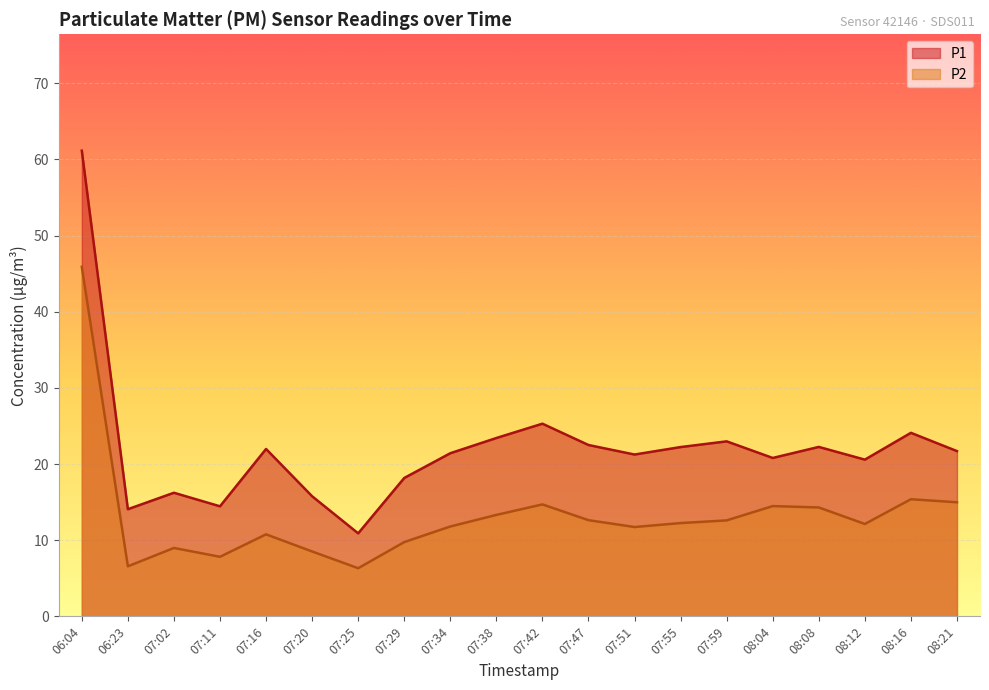

At which category is the sum across all series the highest?

06:04